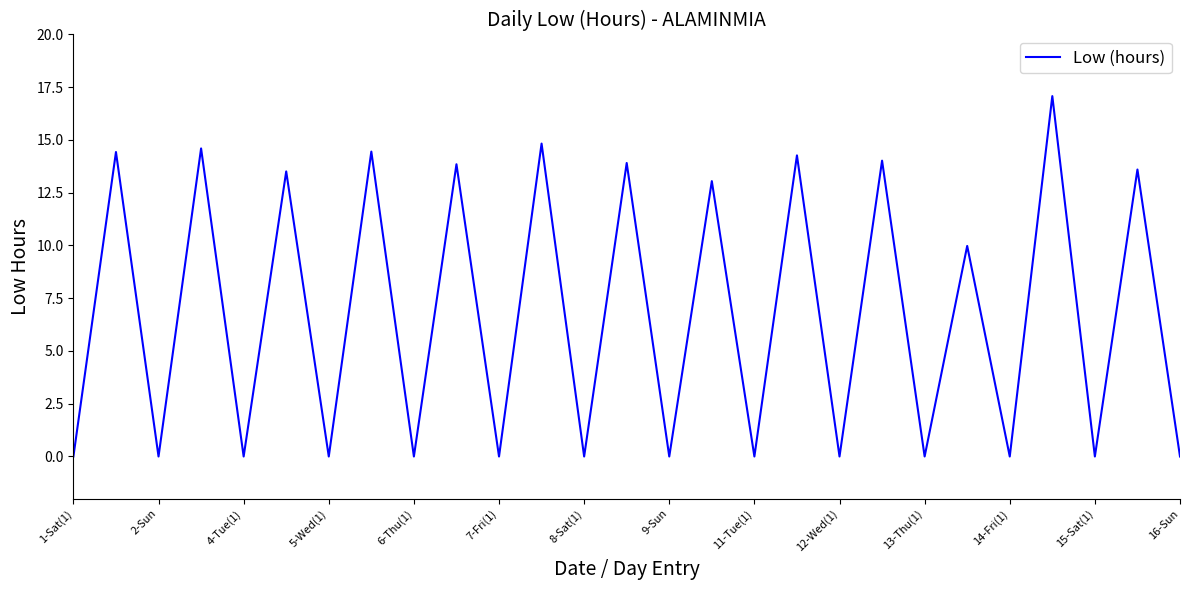

What is the difference between the maximum and minimum values?

17.1